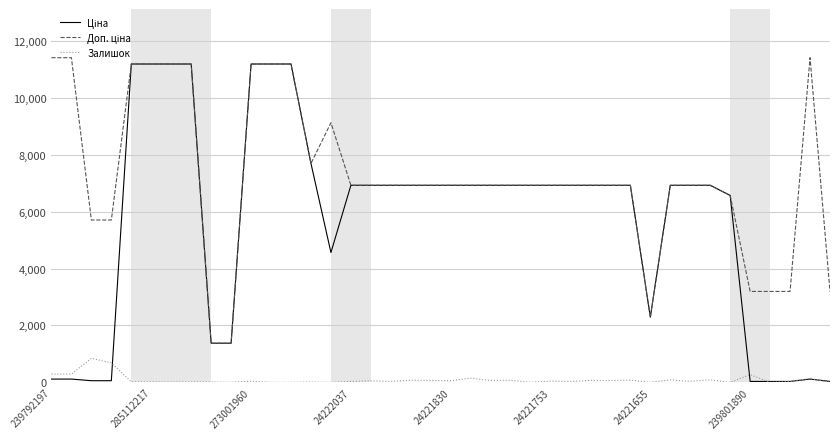

At how many categories does at least one series exceed 471?

40